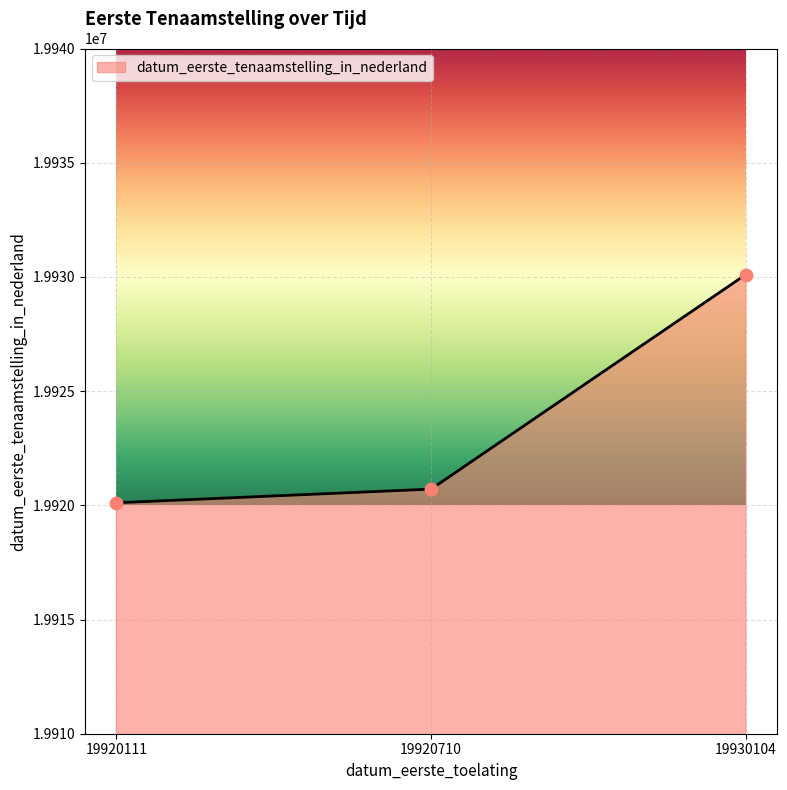

What is the change in value from 19920710 to 19930104?

+9394